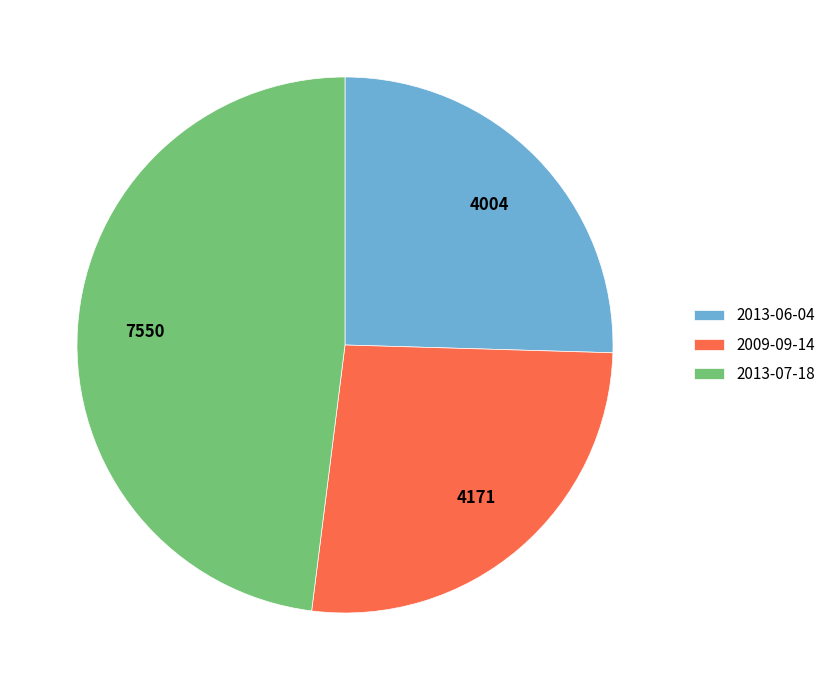

Approximately how many times larger is the value at 2009-09-14 compared to 2013-07-18?

0.6